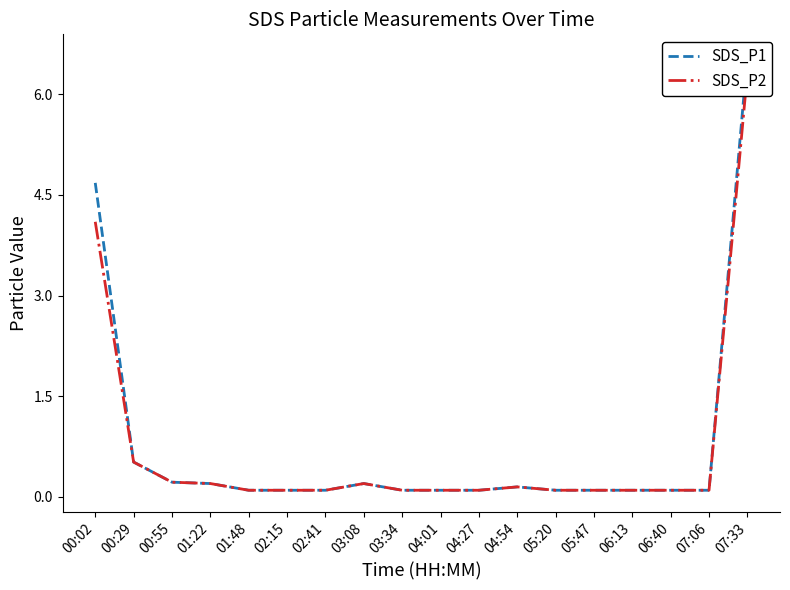

True or false: SDS_P1 and SDS_P2 intersect in this chart.

False